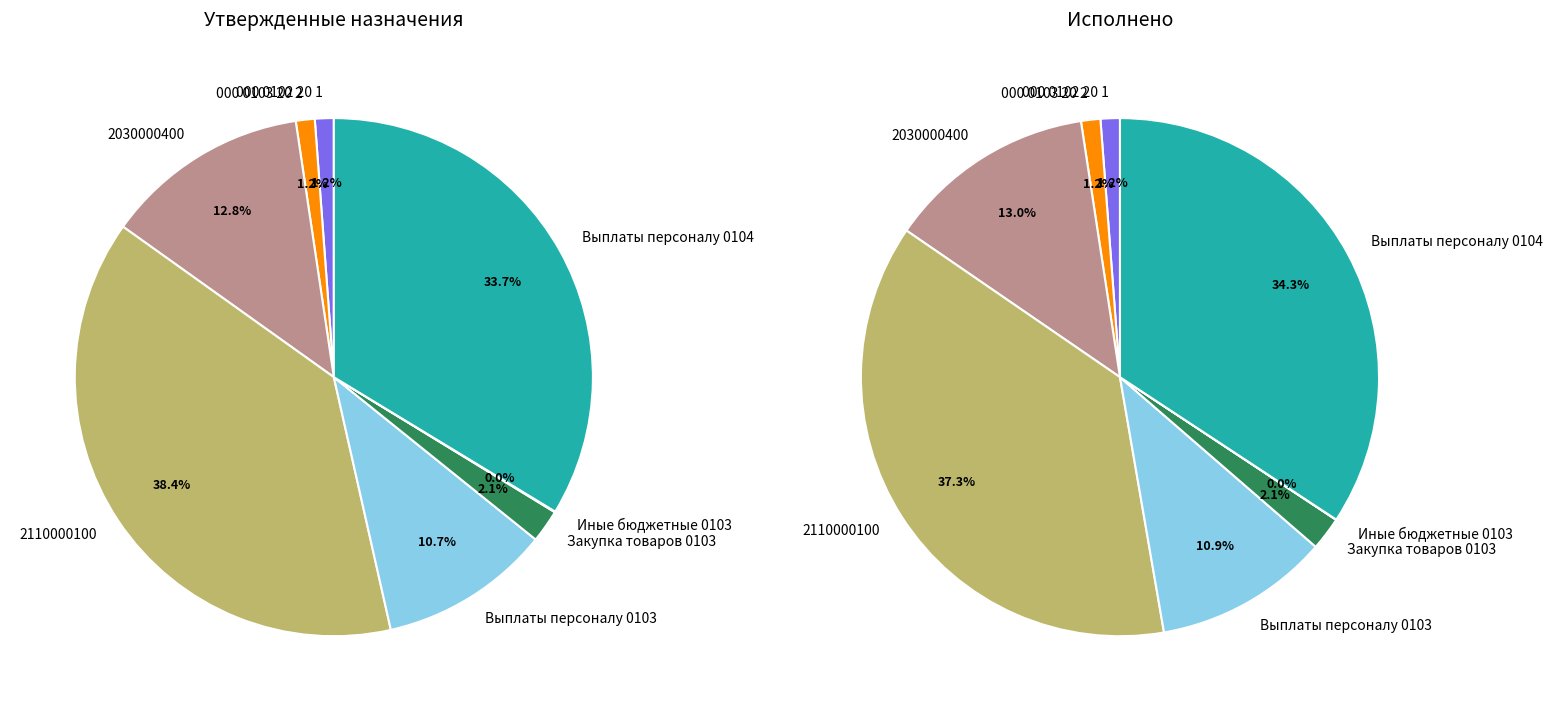

Which series changed the most between 000 0102 20 1 and Иные бюджетные 0103?

Утвержденные бюджетные назначения